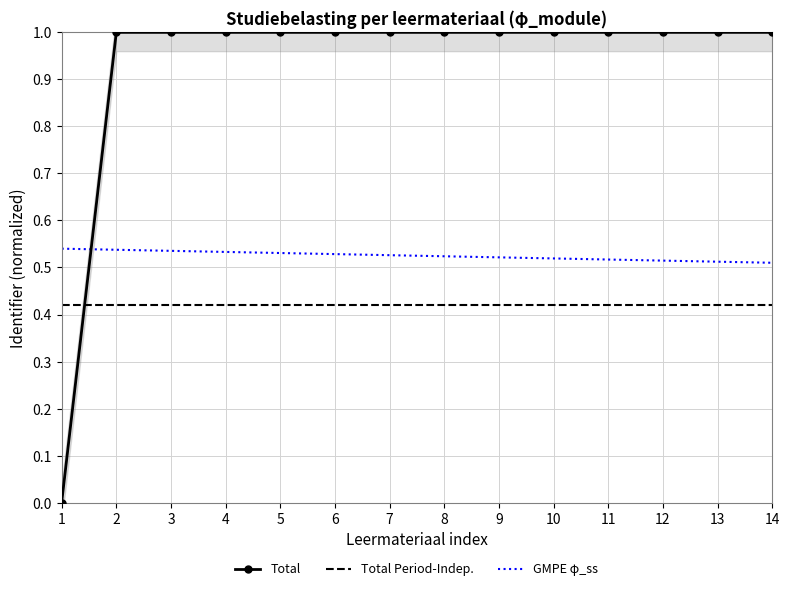

What are all the series names shown in the legend?

Total, Total Period-Indep., GMPE φ_ss